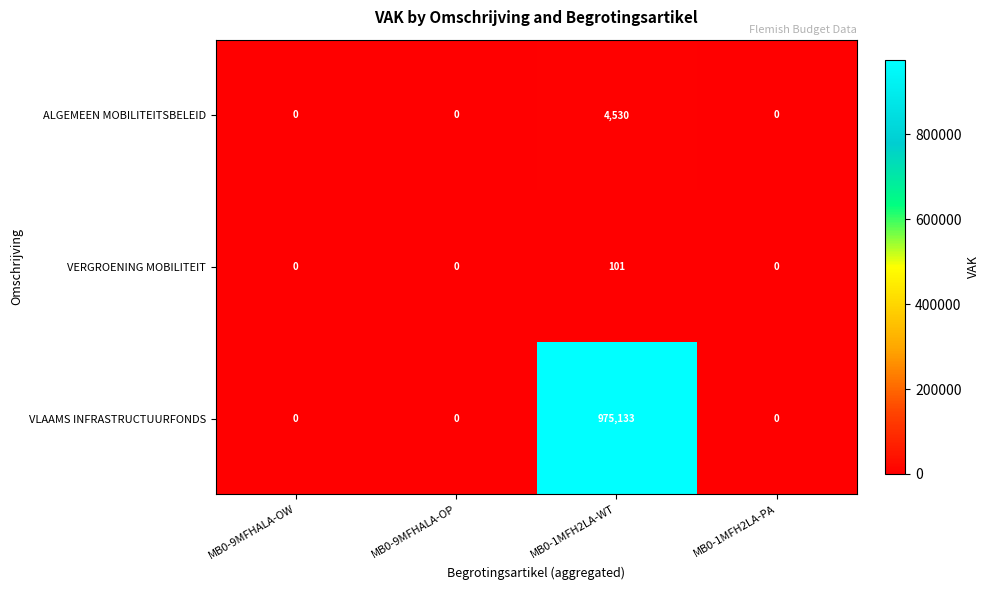

At which category does the chart reach its peak across all series?

MB0-1MFH2LA-WT